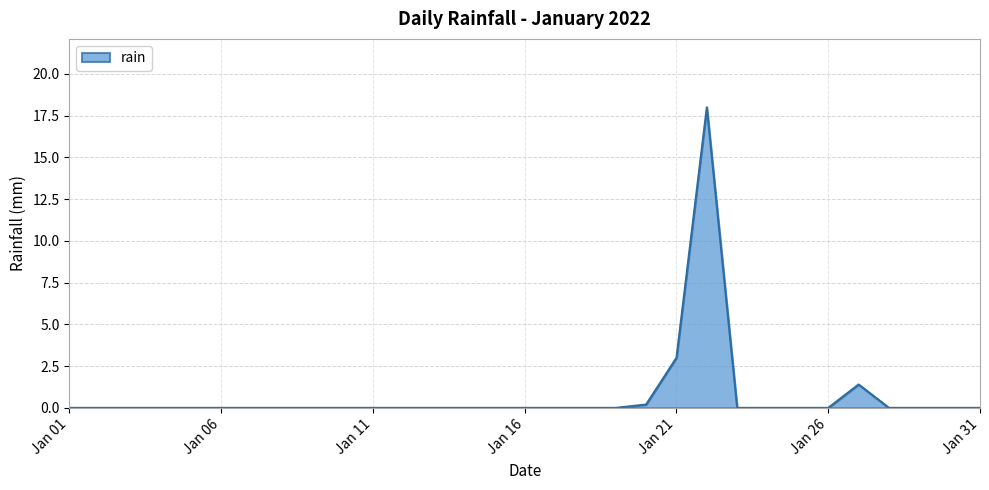

What is the greatest value displayed?

18.0